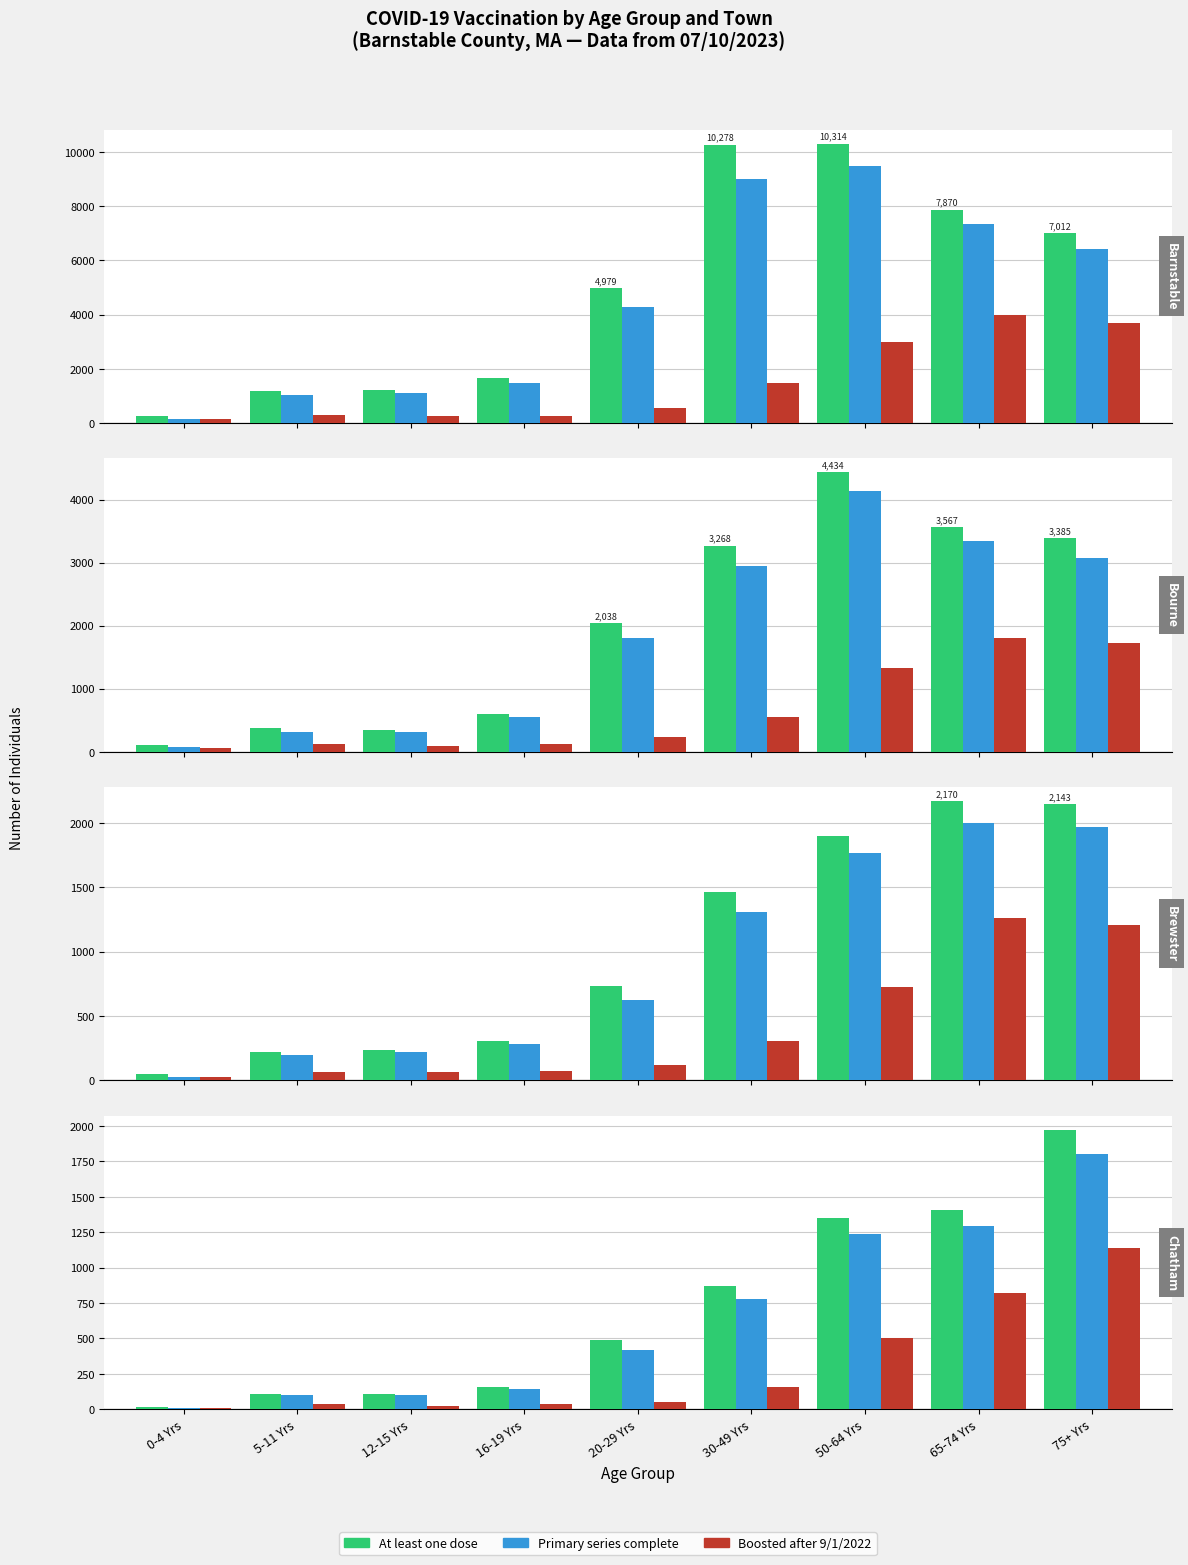

At which label is Primary series complete closest to 906?

30-49 Yrs